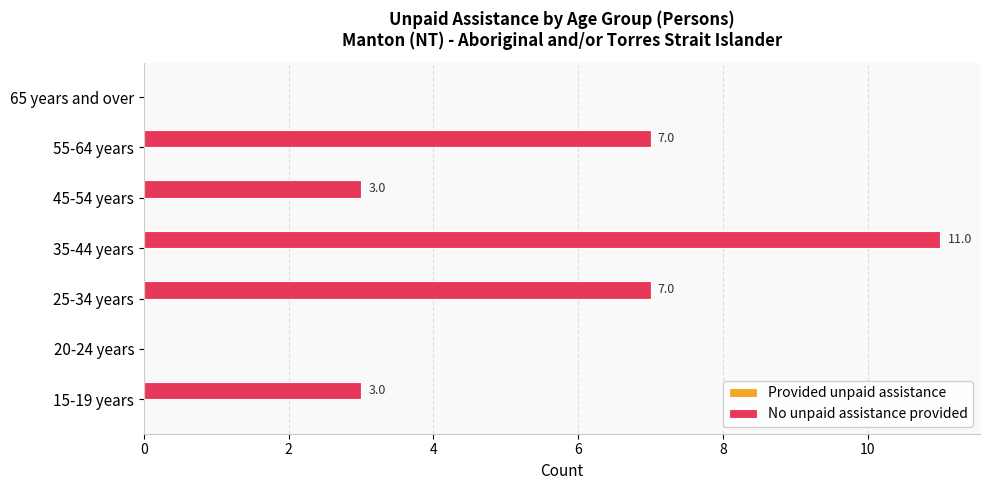

Reading bottom to top, what are all the values shown in this chart?

15-19 years=3	20-24 years=0	25-34 years=7	35-44 years=11	45-54 years=3	55-64 years=7	65 years and over=0